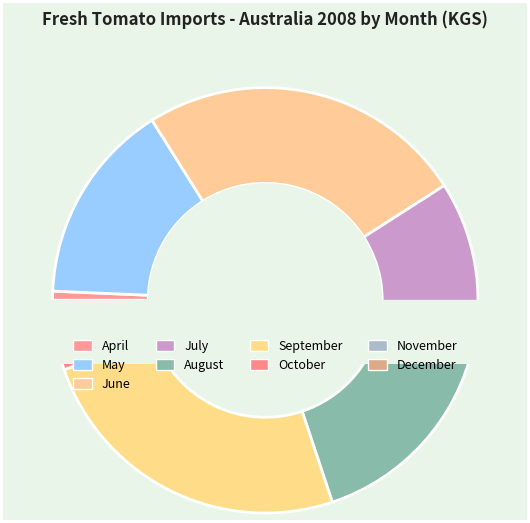

Does any single category account for the majority?

No